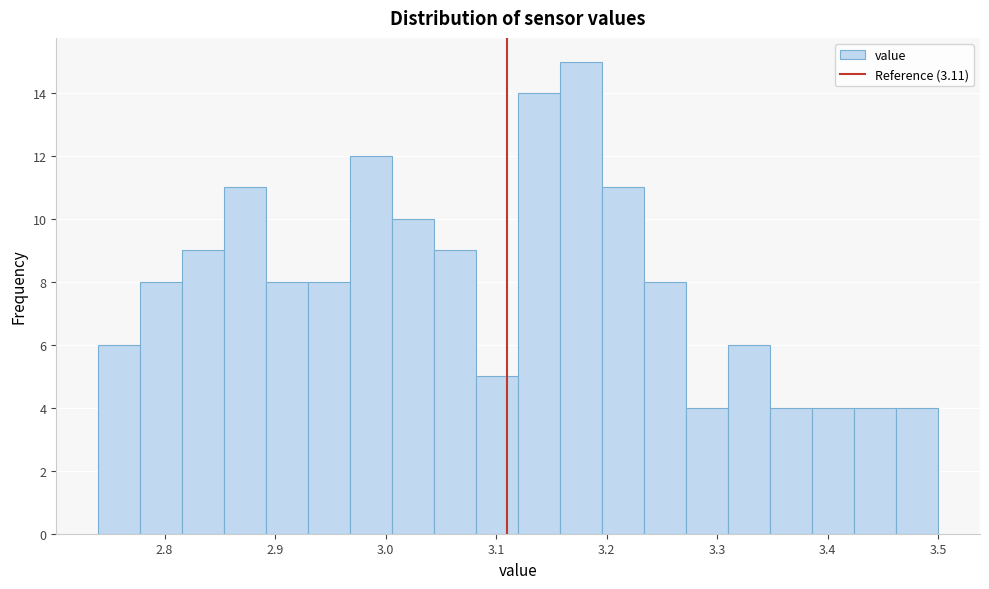

Around what value on the x-axis is the tallest bar? Give the approximate position of its centre, as read against the axis.

3.18